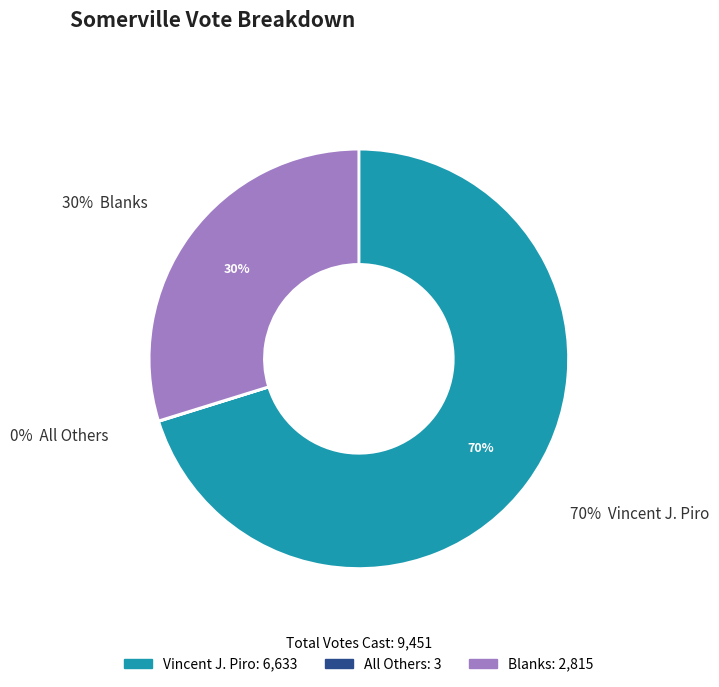

Between All Others and Vincent J. Piro, which is larger?

Vincent J. Piro